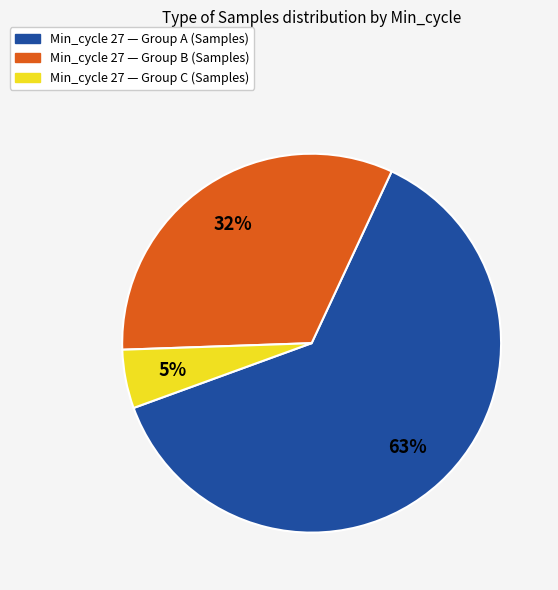

Is it true that Min_cycle 27 — Group A (Samples) is 69% of the pie?

False